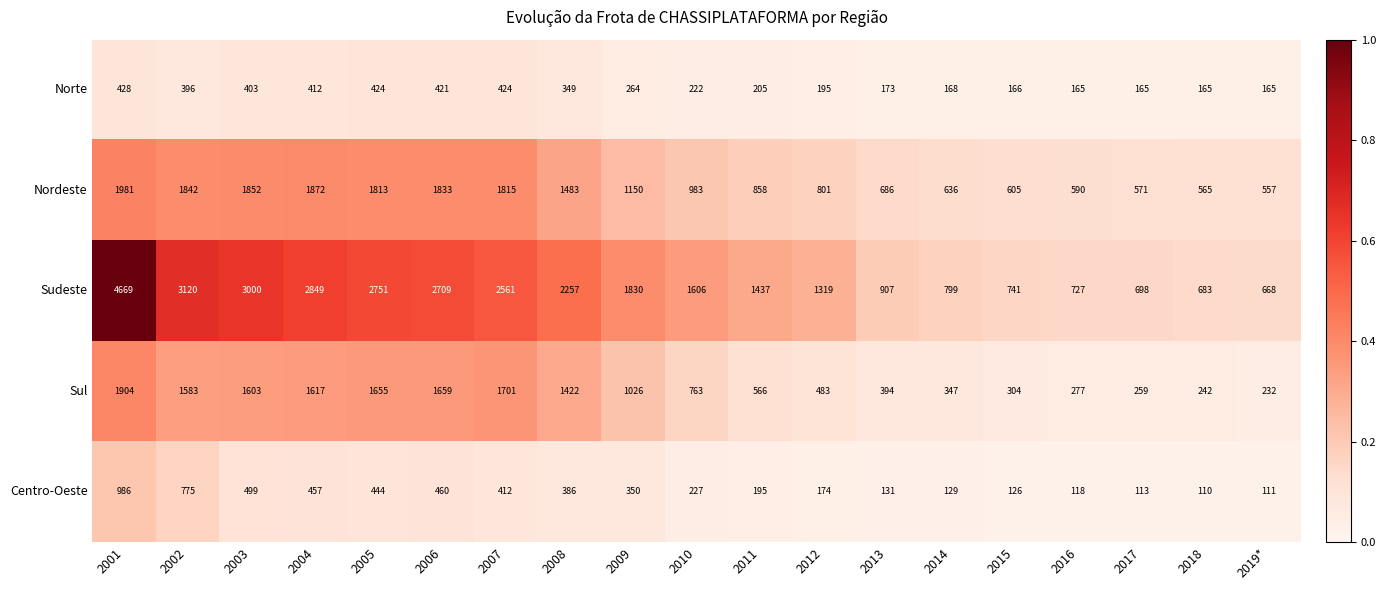

Where is Sudeste nearest to the value 2668?

2006